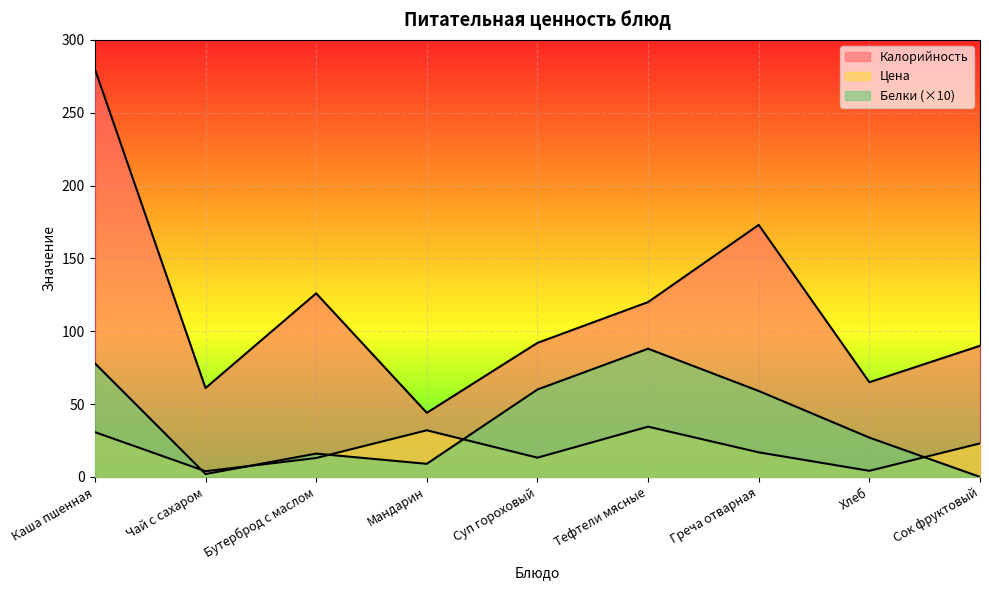

What value does the Белки series have at Мандарин?

9.0